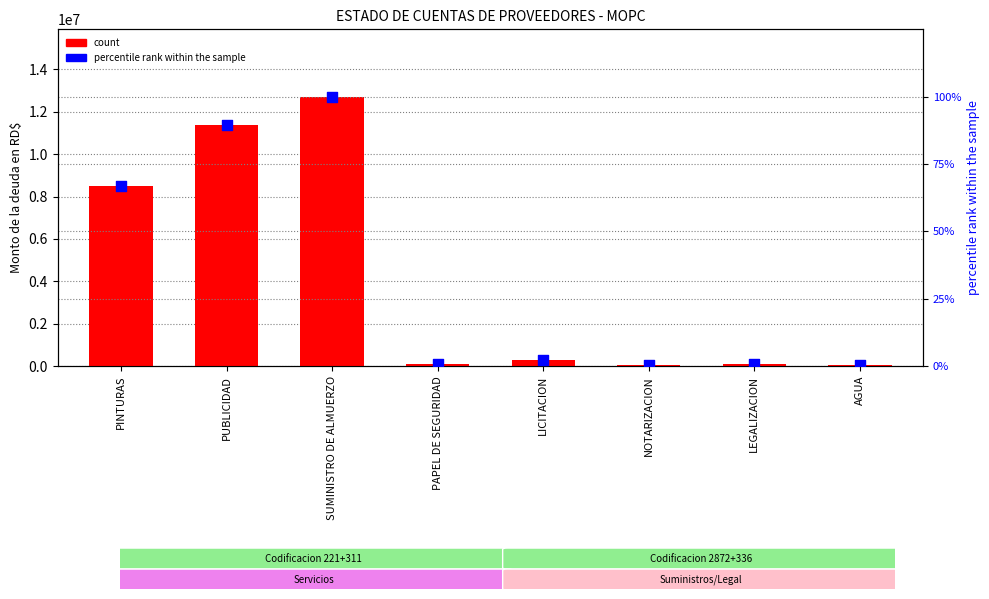

At which category is the sum across all series the highest?

SUMINISTRO DE ALMUERZO